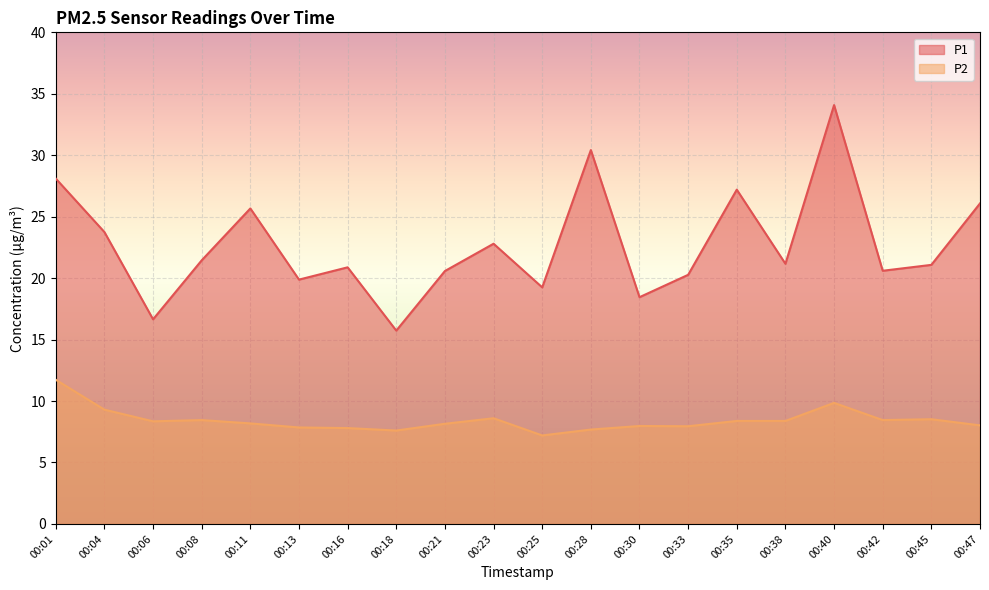

What is the value of the P1 point at the 3rd from the left?

16.6